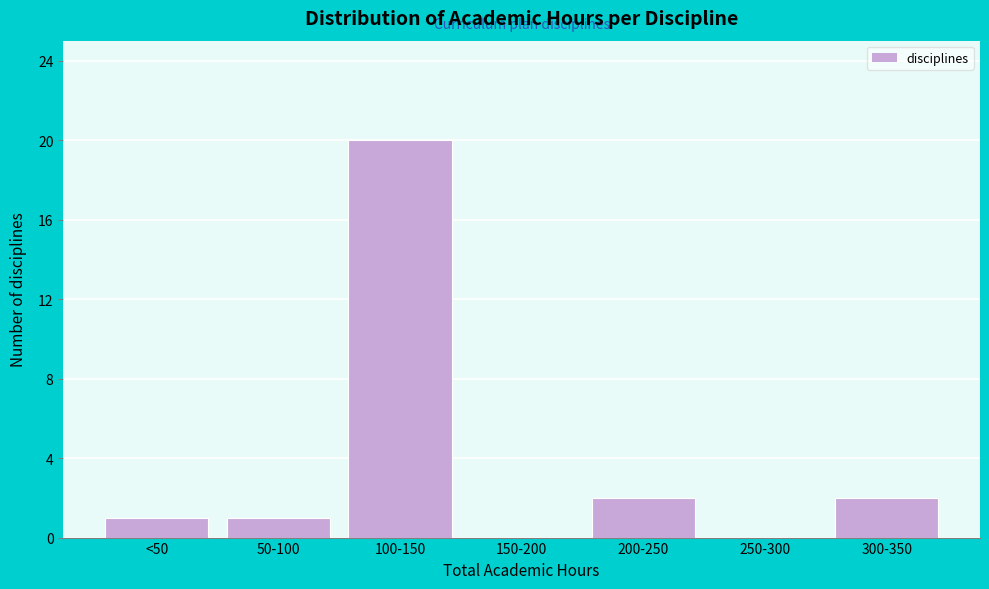

Reading left to right, transcribe all the data shown in this chart.

<50=1	50-100=1	100-150=20	150-200=0	200-250=2	250-300=0	300-350=2